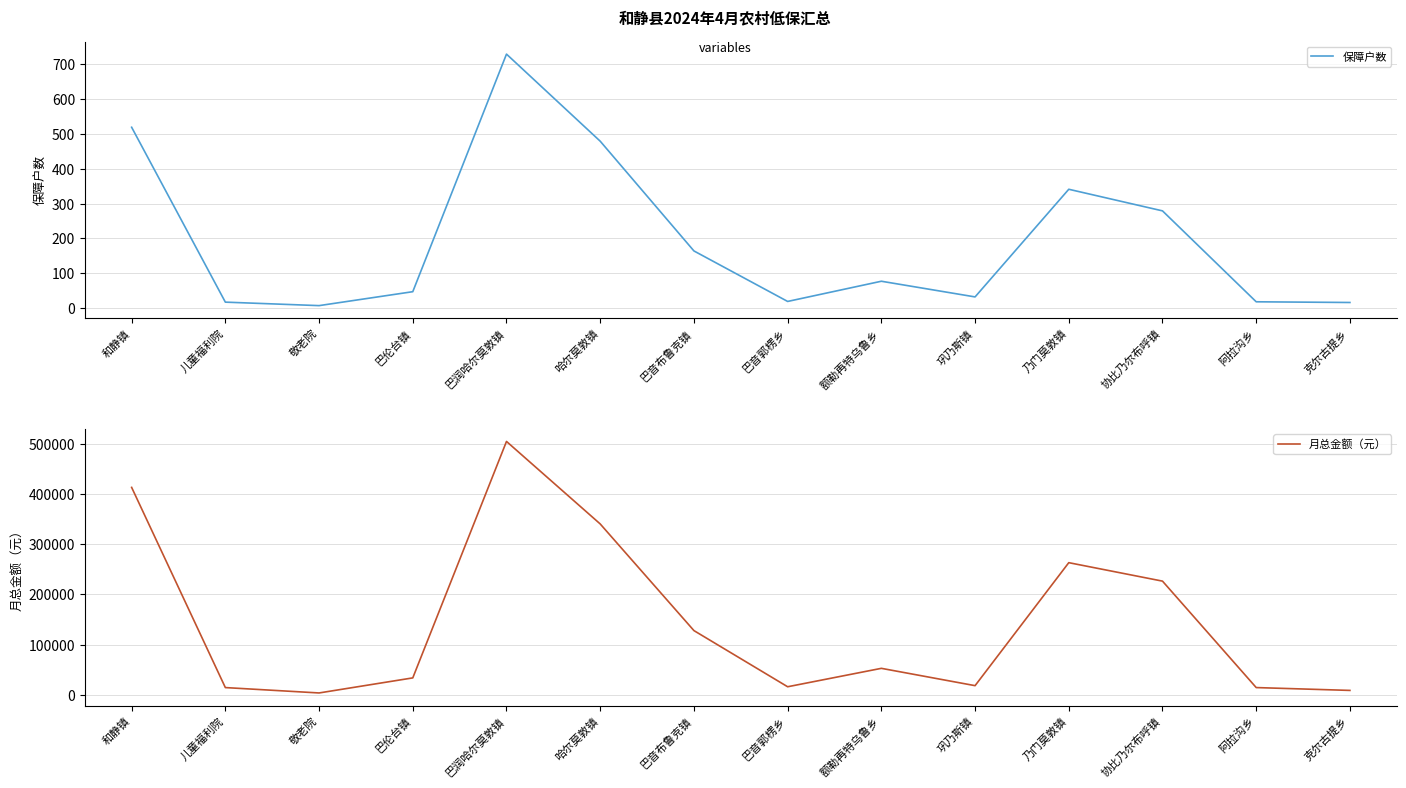

What is the difference between the maximum and minimum values in the 保障户数 series?

722